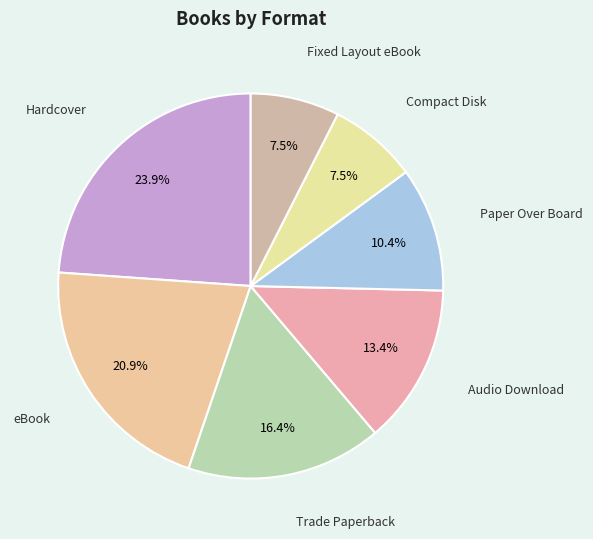

To the nearest percent, what portion does Paper Over Board represent?

10%